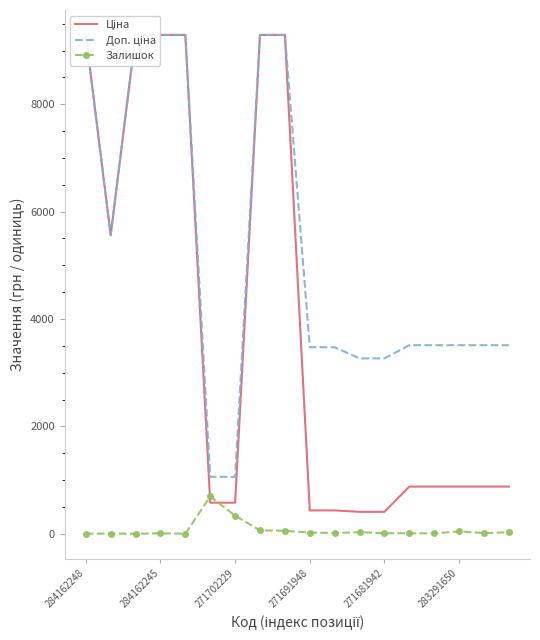

Which category has the lowest value across all series?

284162248